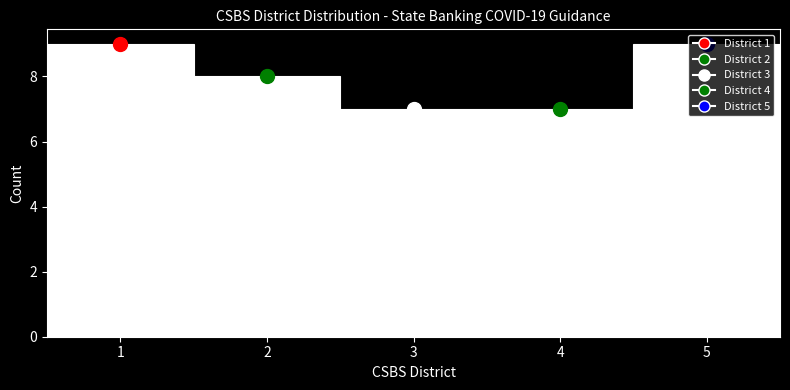

Reading left to right, list every bar in this chart as the range it spans on the x-axis followed by its height. The values are not printed on the chart, so give them approximately, as read against the axis.

0.5 to 1.5: 9
1.5 to 2.5: 8
2.5 to 3.5: 7
3.5 to 4.5: 7
4.5 to 5.5: 9